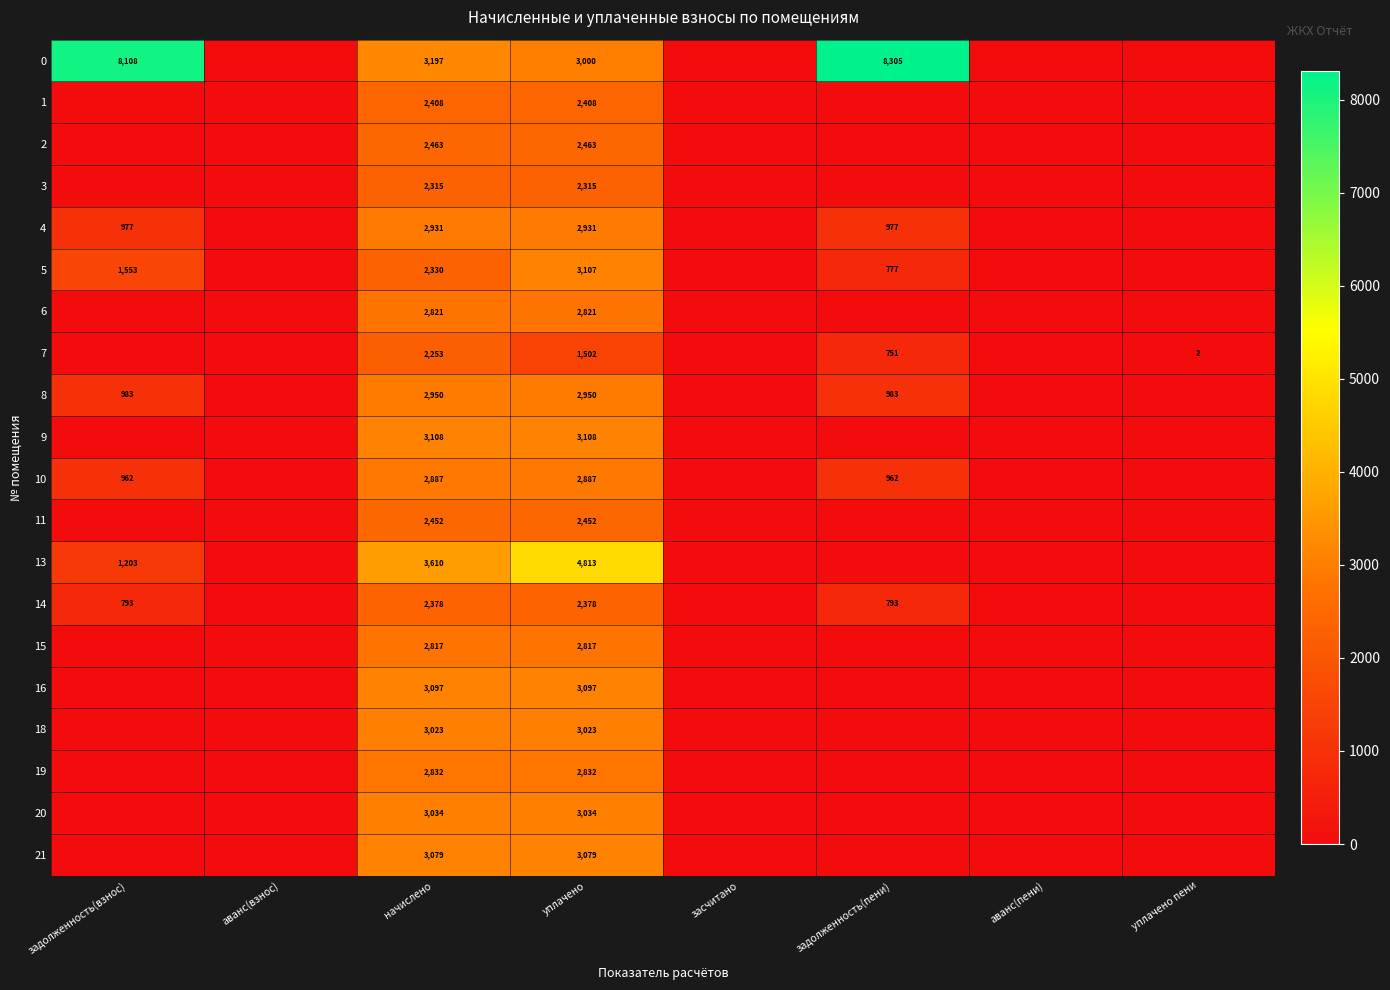

What is the difference between the 21 values at задолженность(взнос) and уплачено?

3078.7